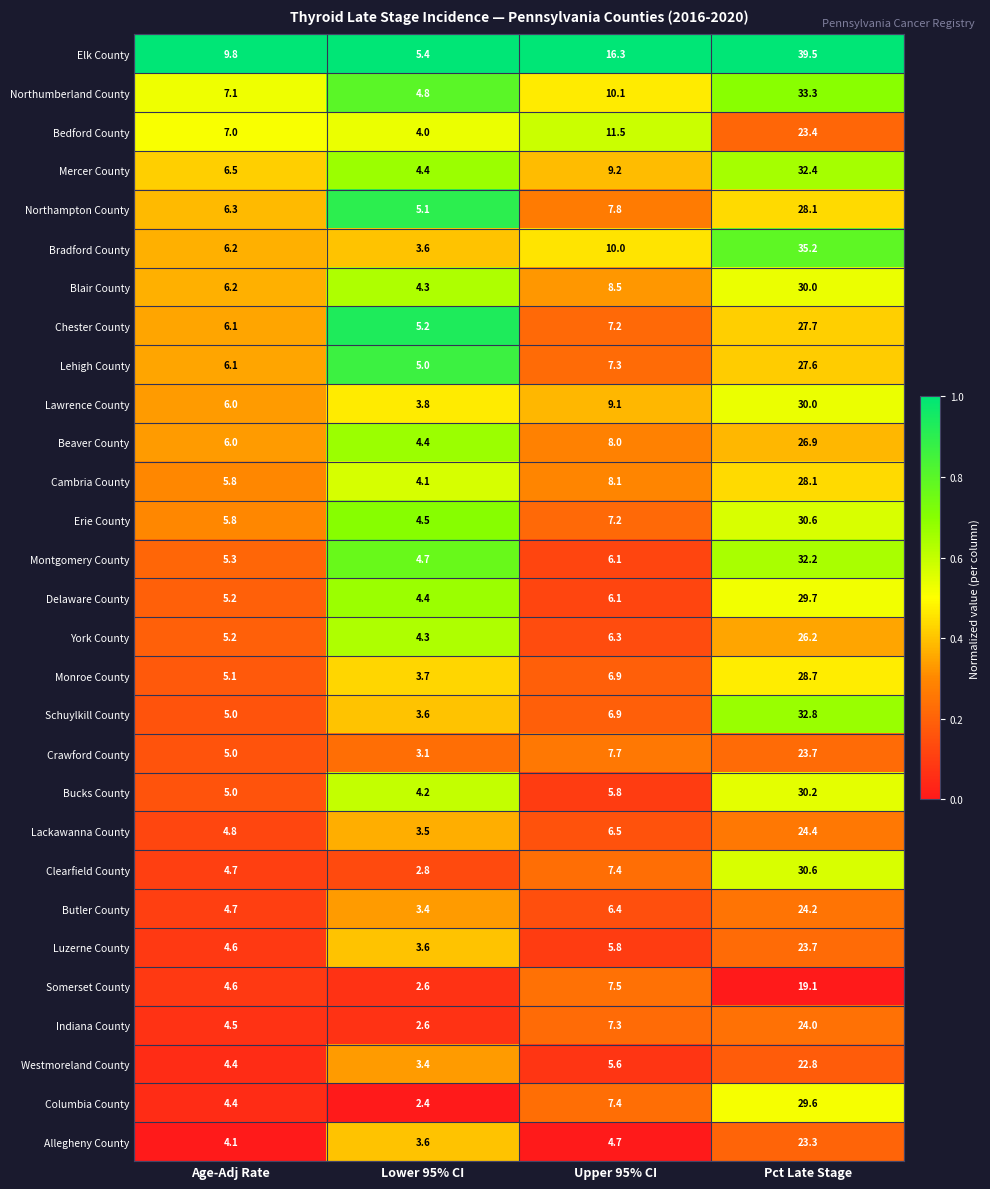

The value of Chester County at Lower 95% CI is 7.8. True or false?

False